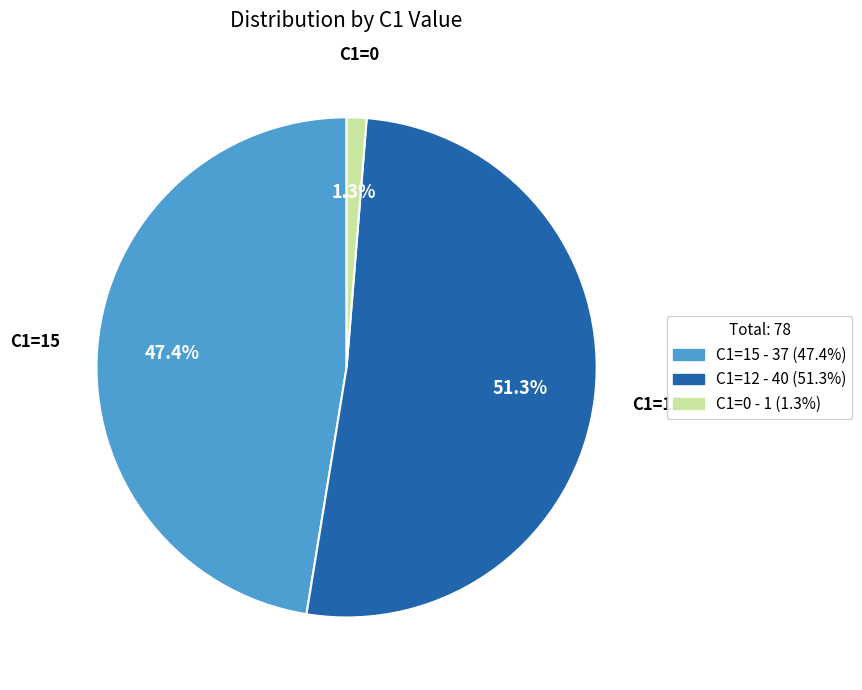

Between C1=12 and C1=15, which is larger?

C1=12